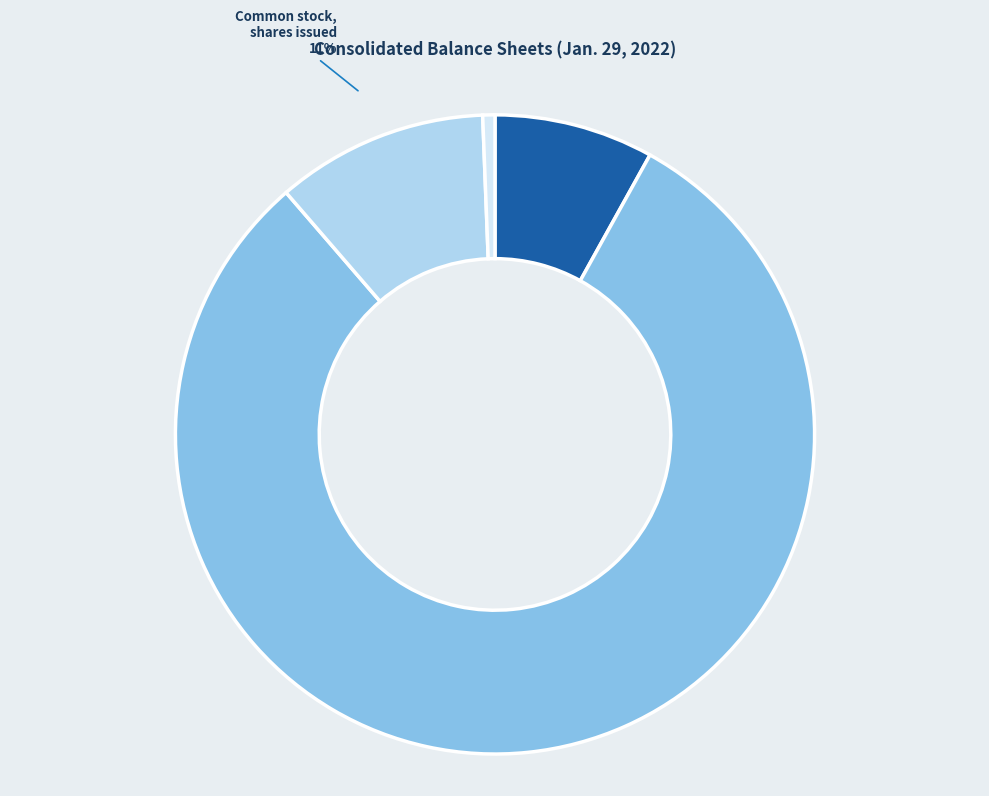

To the nearest percent, what is the average slice percentage?

25%